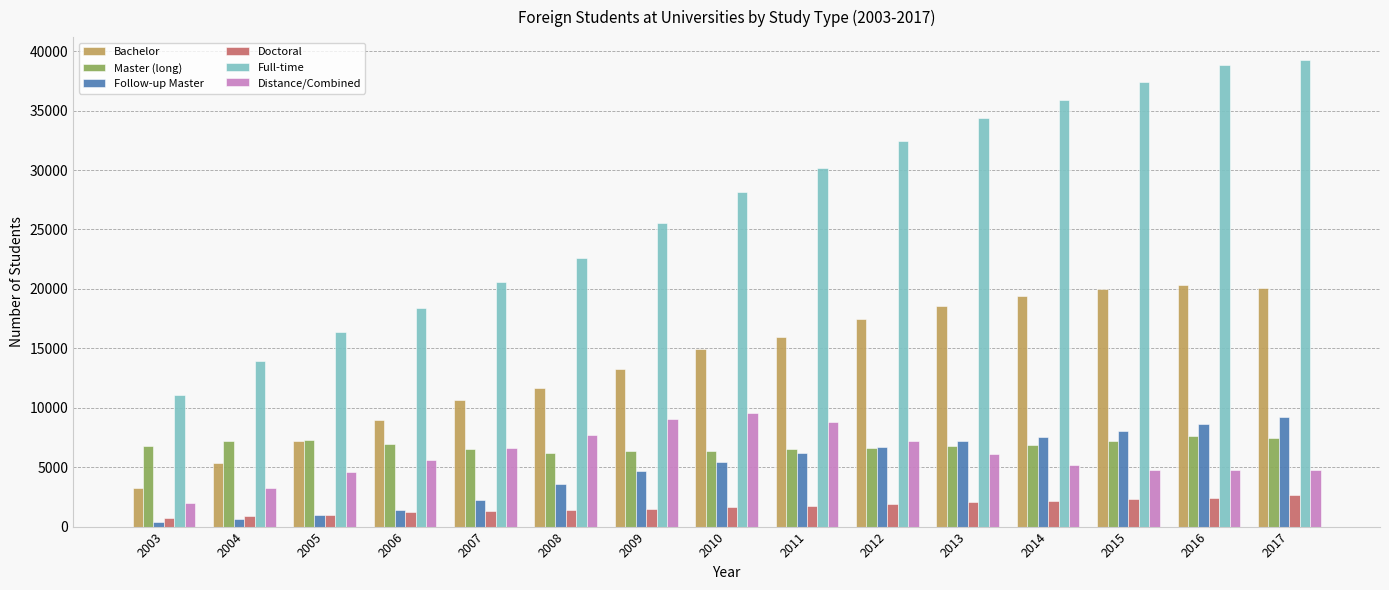

Which series has the largest total across all categories?

Full-time